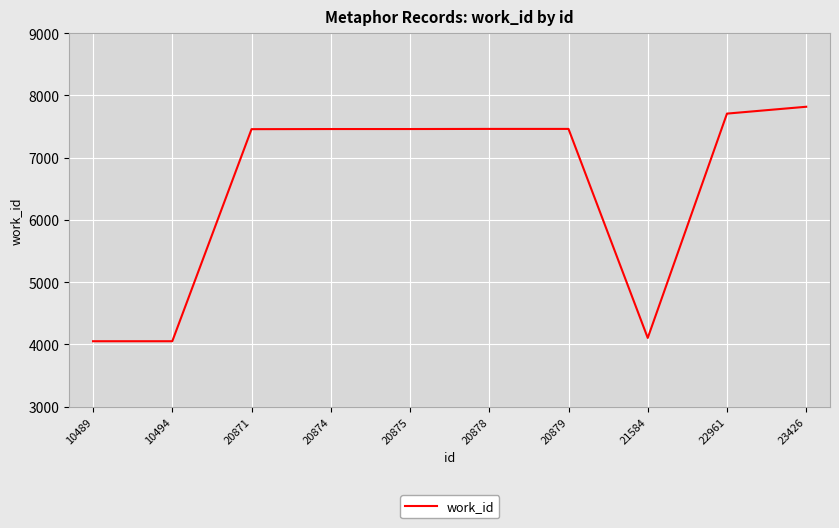

The value at 23426 is 7817. True or false?

True